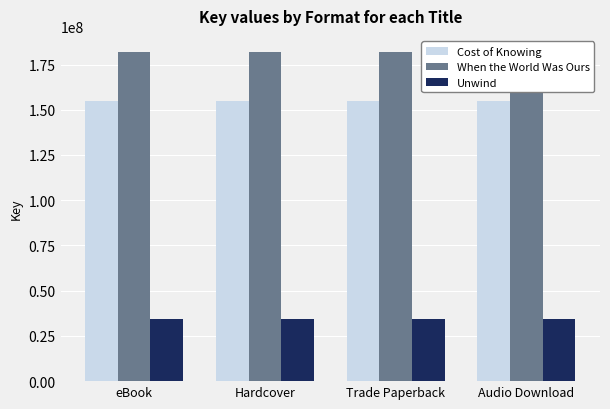

The value of When the World Was Ours at Trade Paperback is 181737299. True or false?

True